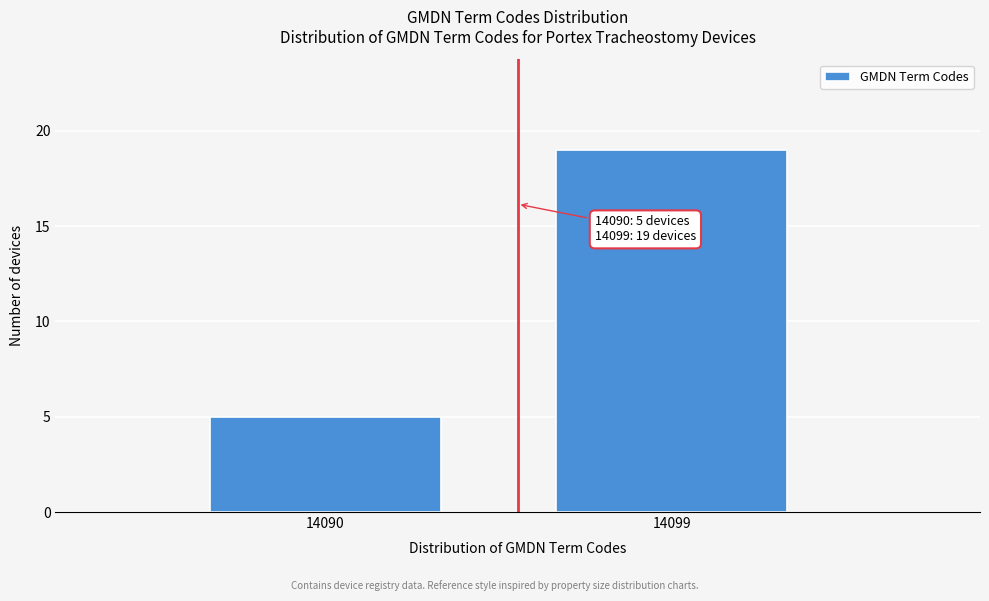

Reading left to right, extract all data points from this chart.

14090=5	14099=19